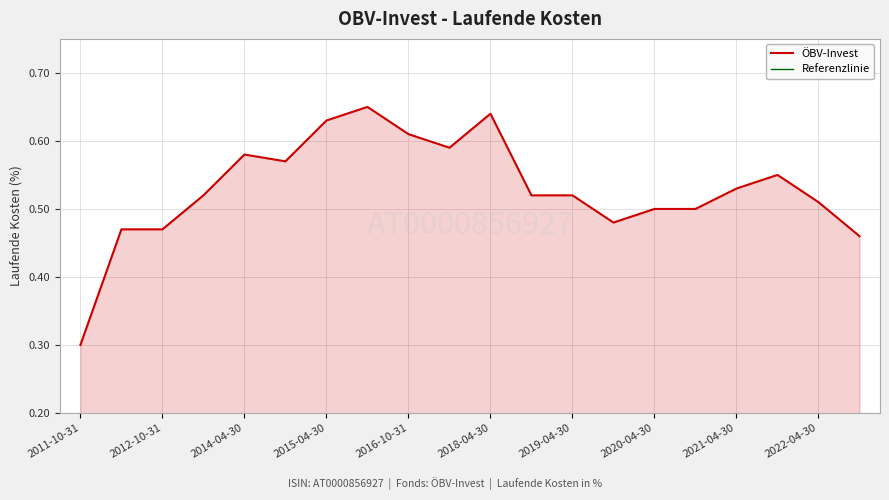

At which label is ÖBV-Invest closest to 0?

2011-10-31